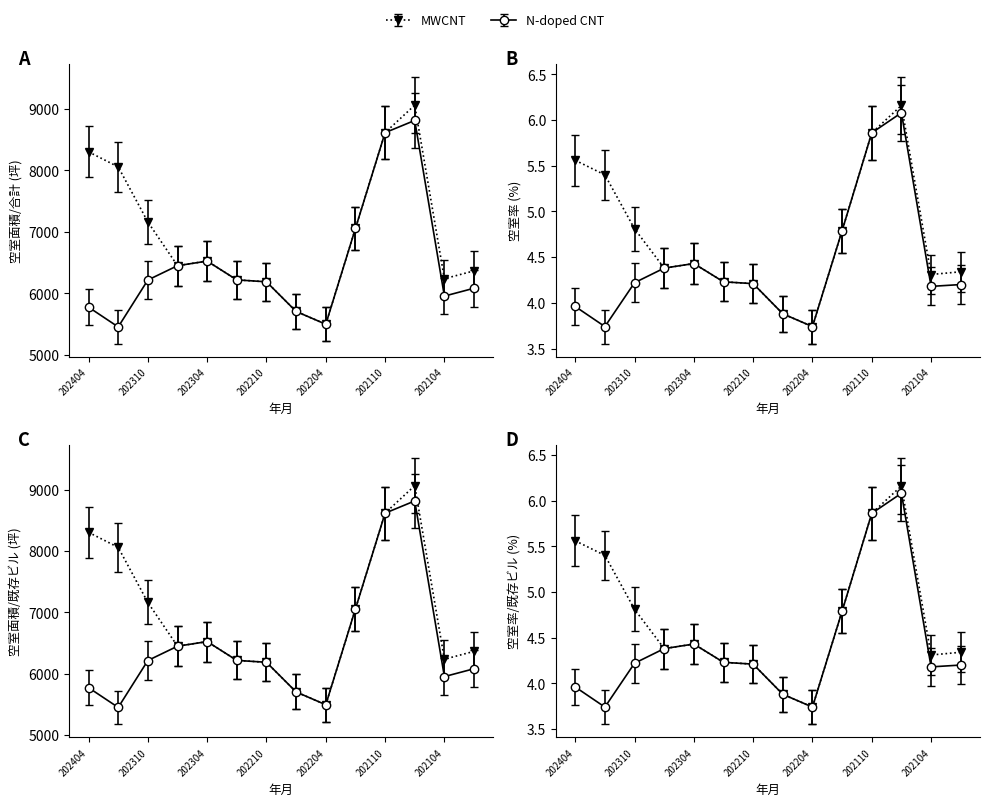

True or false: 空室面積/合計 has a value of 13311.0 at 202110.

False